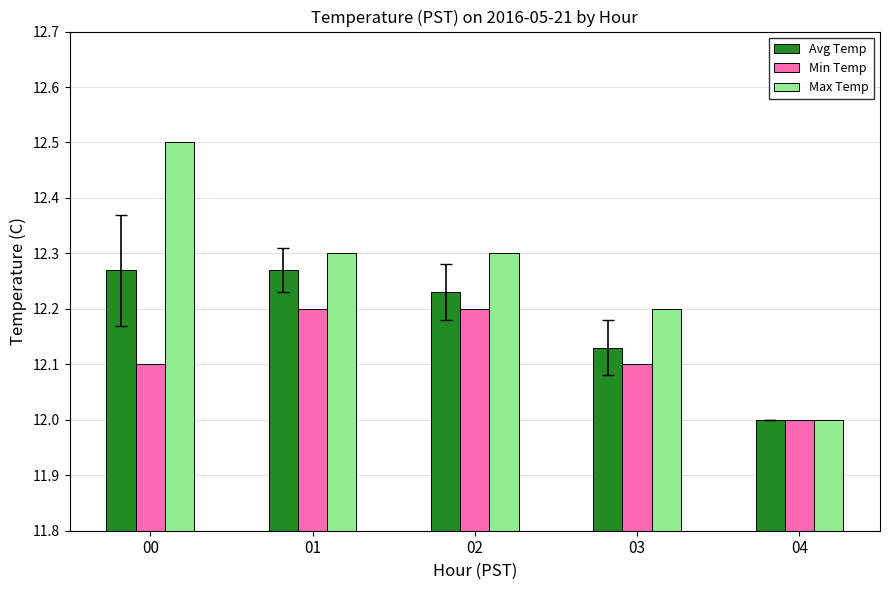

Is it true that Max Temp equals 19.8 at 00?

False